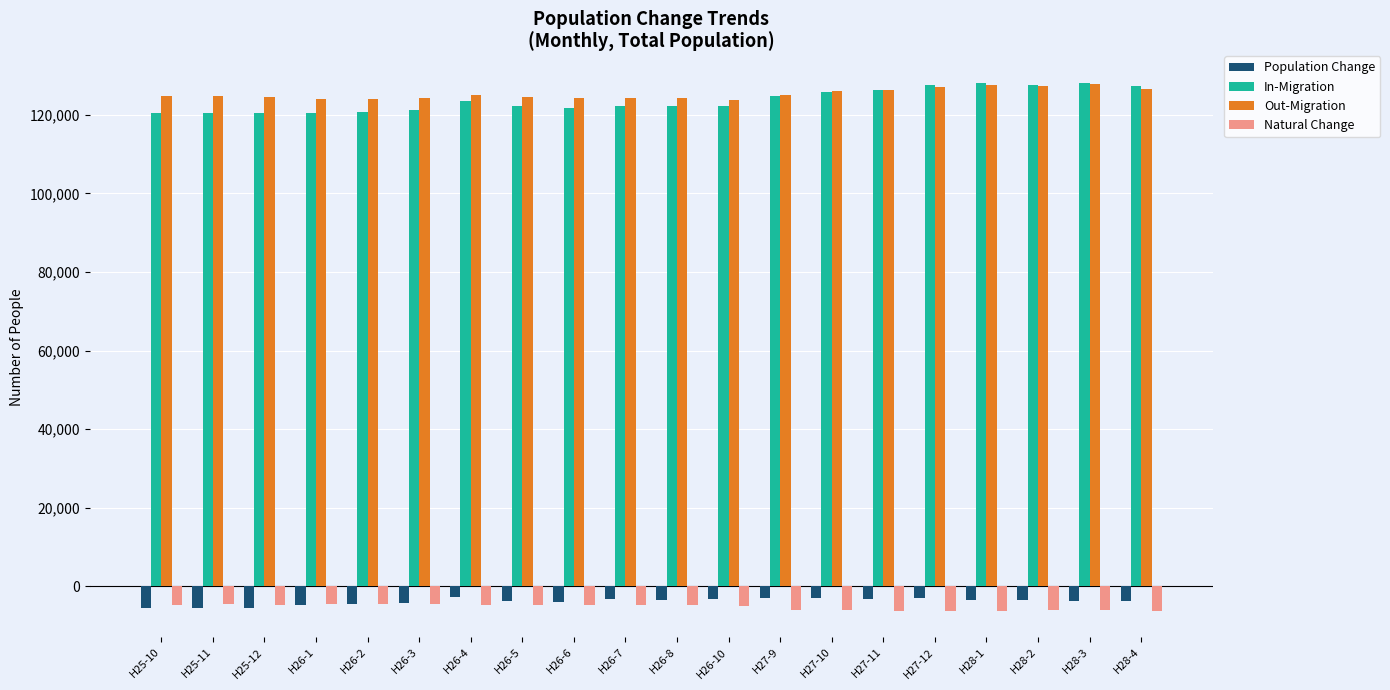

What is the value of the Natural Change bar at the 20th from the left?

-6204